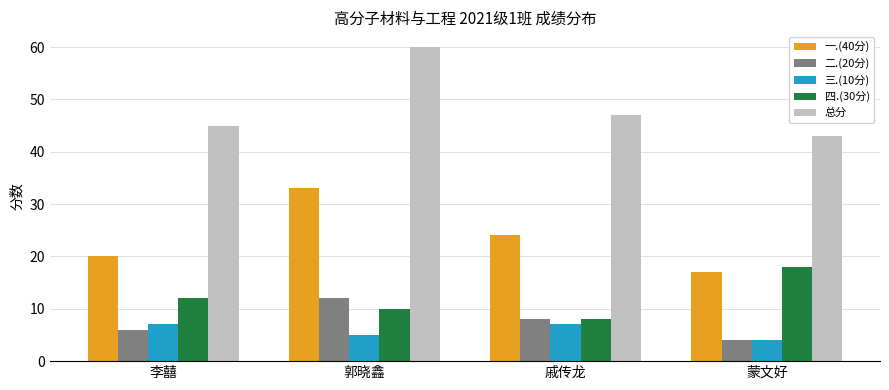

What is the difference between the second highest and minimum values in the 四.(30分) series?

4